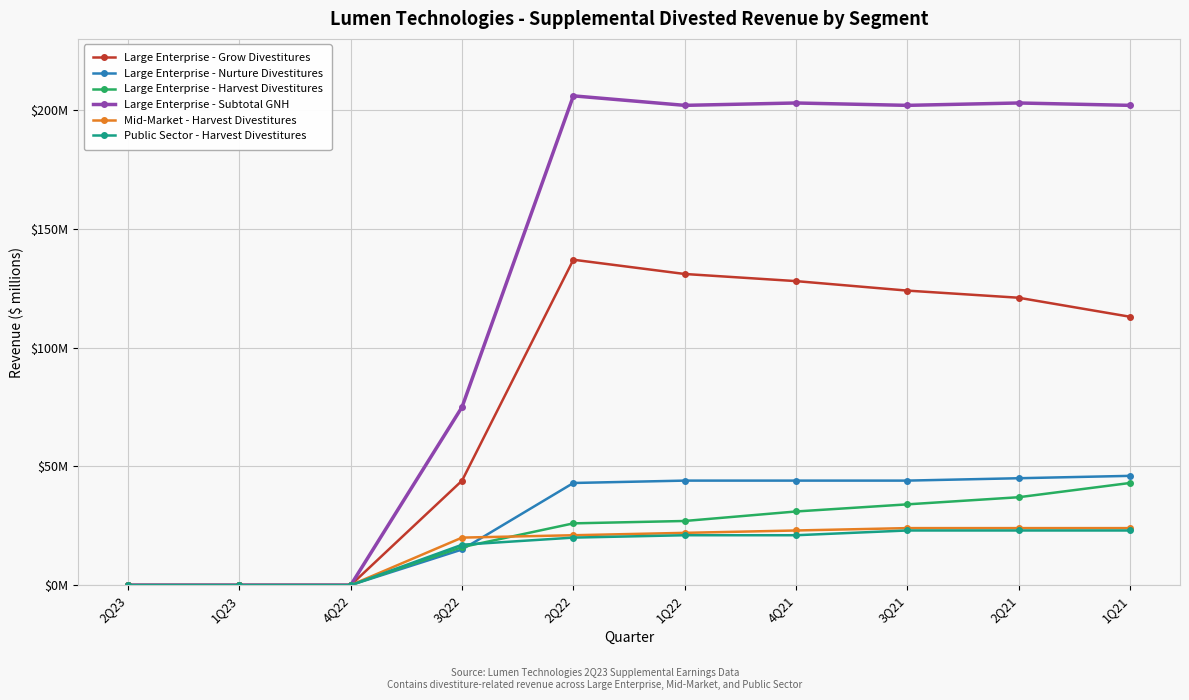

Is this an area chart (filled region under the line)?

No